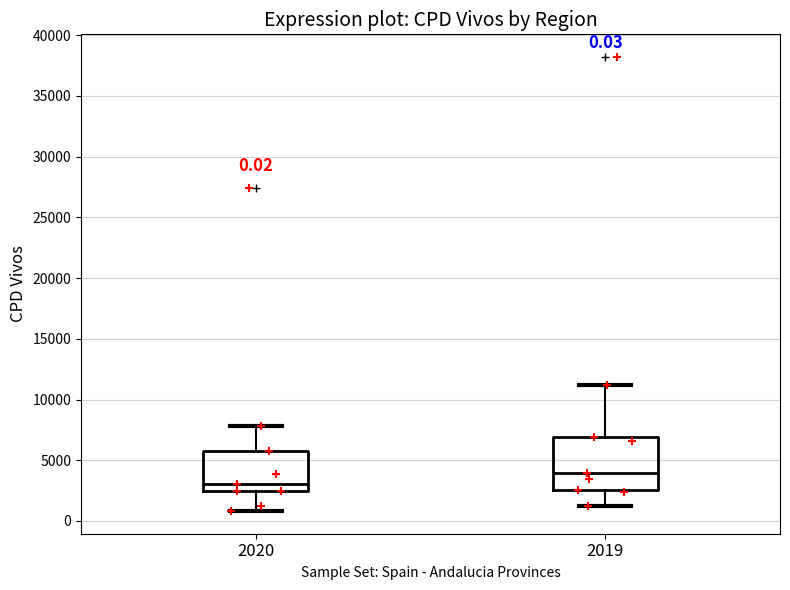

Which box is the tallest, from its lower edge to its upper edge?

2019